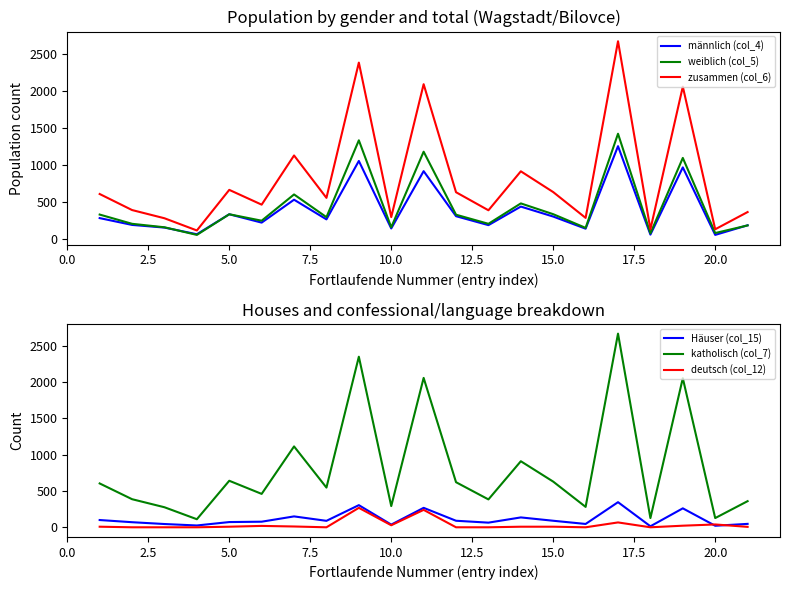

How many lines are shown in the chart?

6